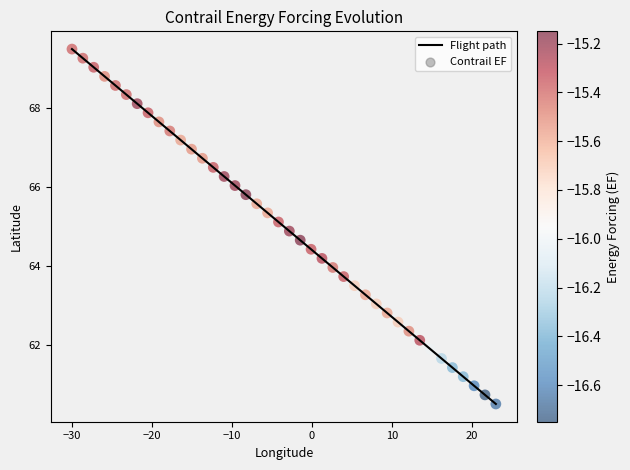

What is the greatest value displayed?

69.5